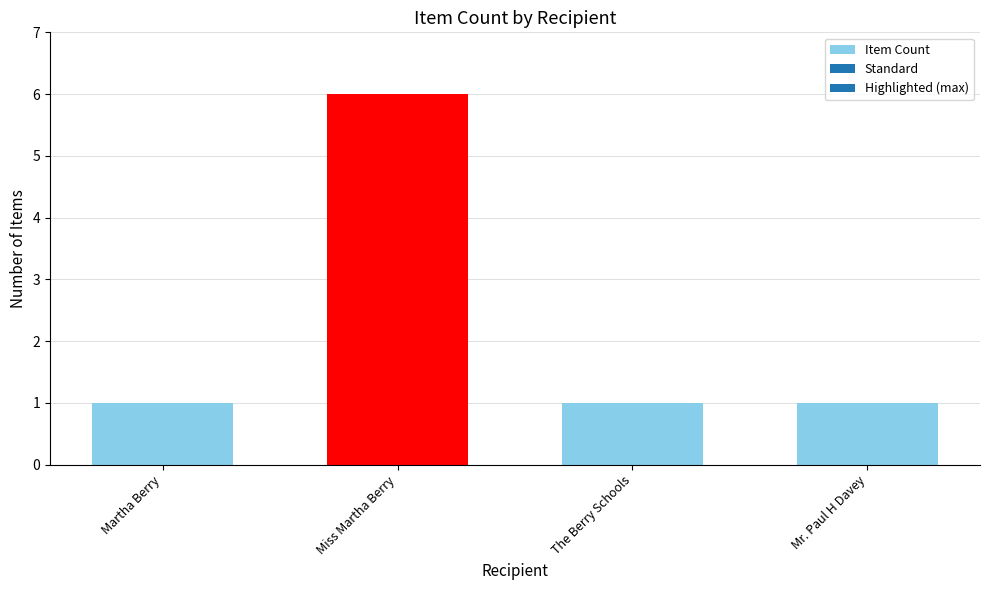

Between The Berry Schools and Miss Martha Berry, which is larger?

Miss Martha Berry